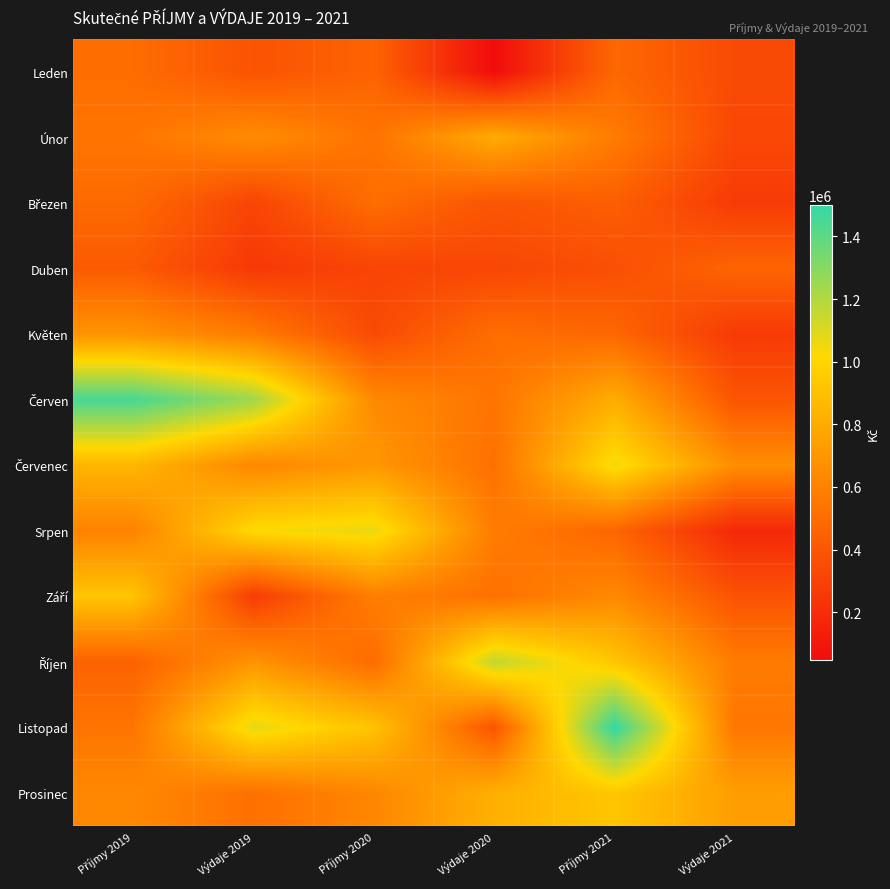

Rank the series by their maximum value, from highest to lowest.

Listopad, Červen, Říjen, Srpen, Červenec, Prosinec, Září, Únor, Květen, Březen, Leden, Duben